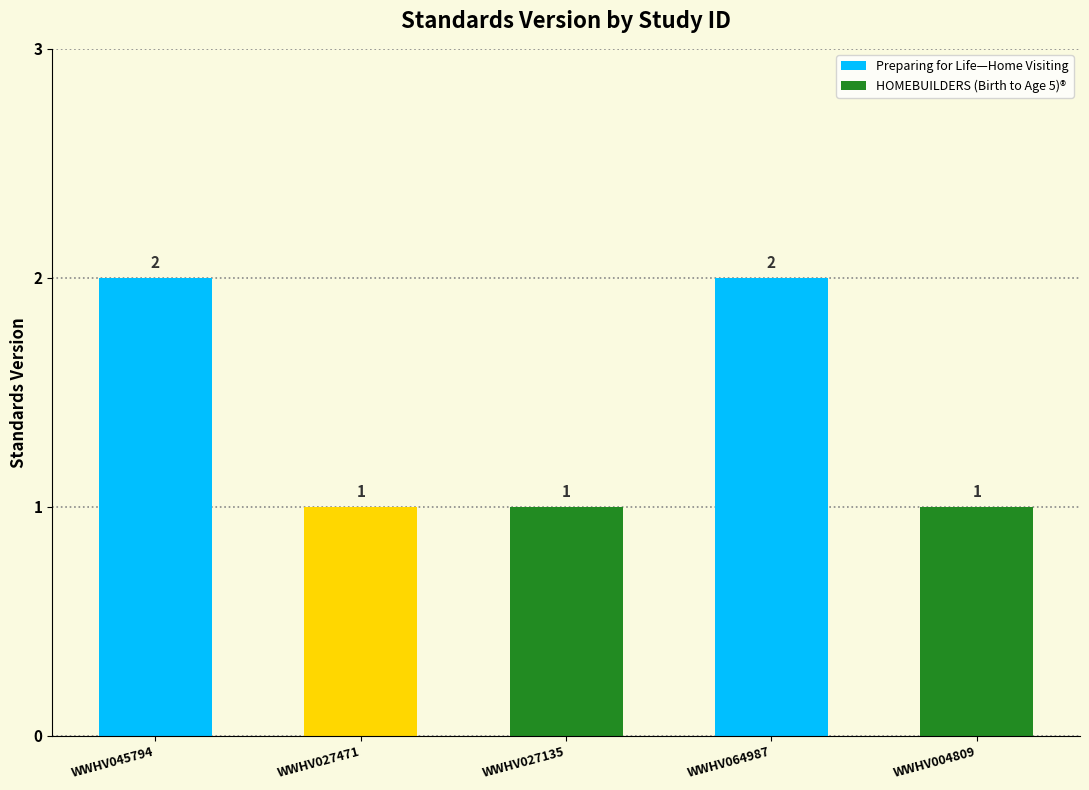

Reading left to right, extract all data points from this chart.

2	1	1	2	1